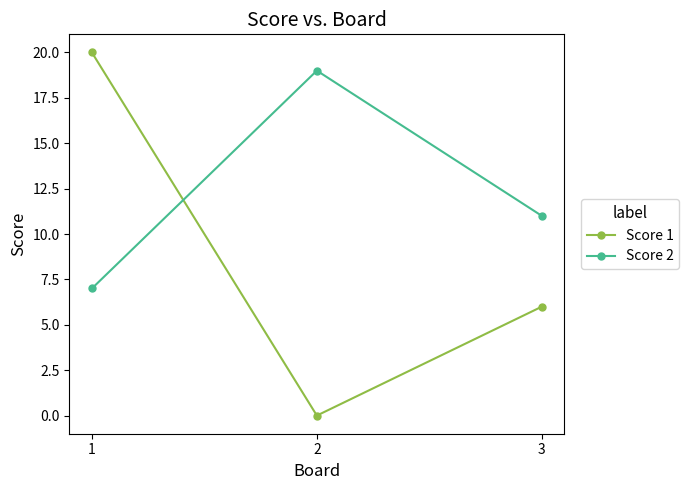

At which category does the chart reach its peak across all series?

1